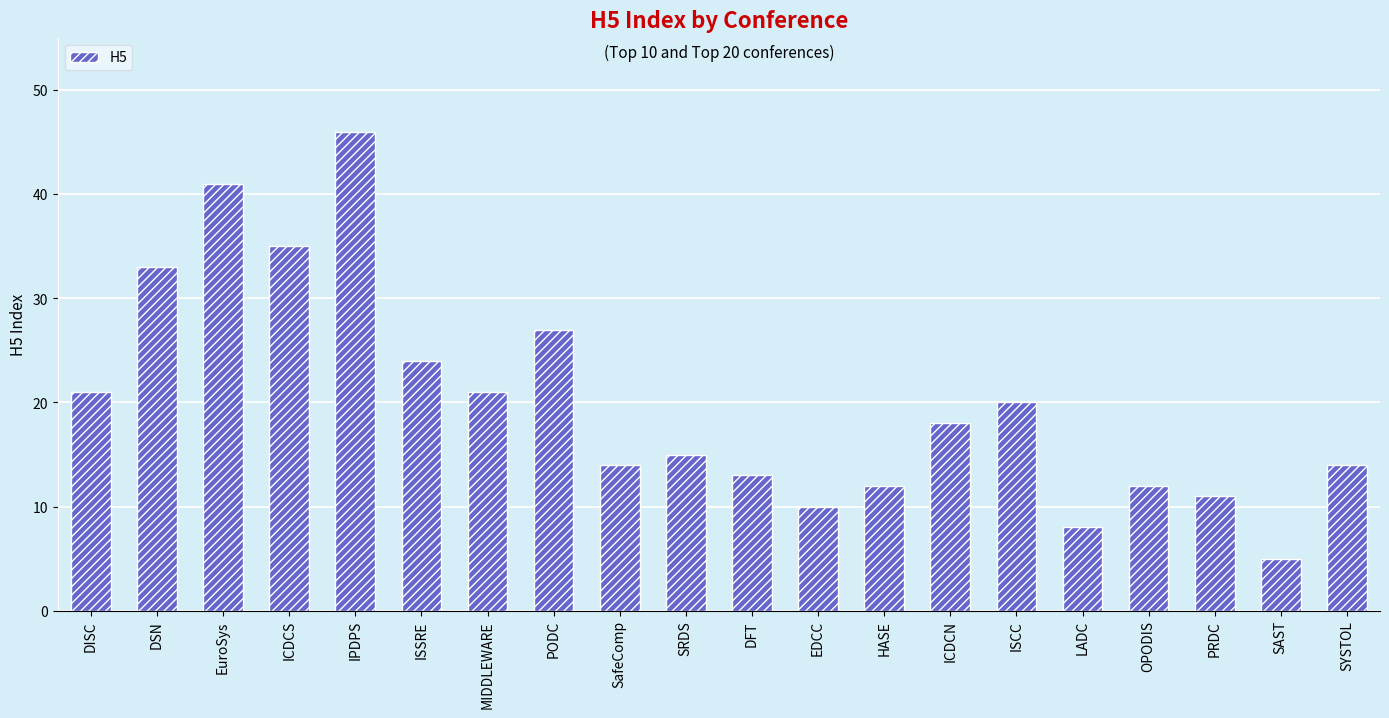

Where does the data first go above 18?

DISC